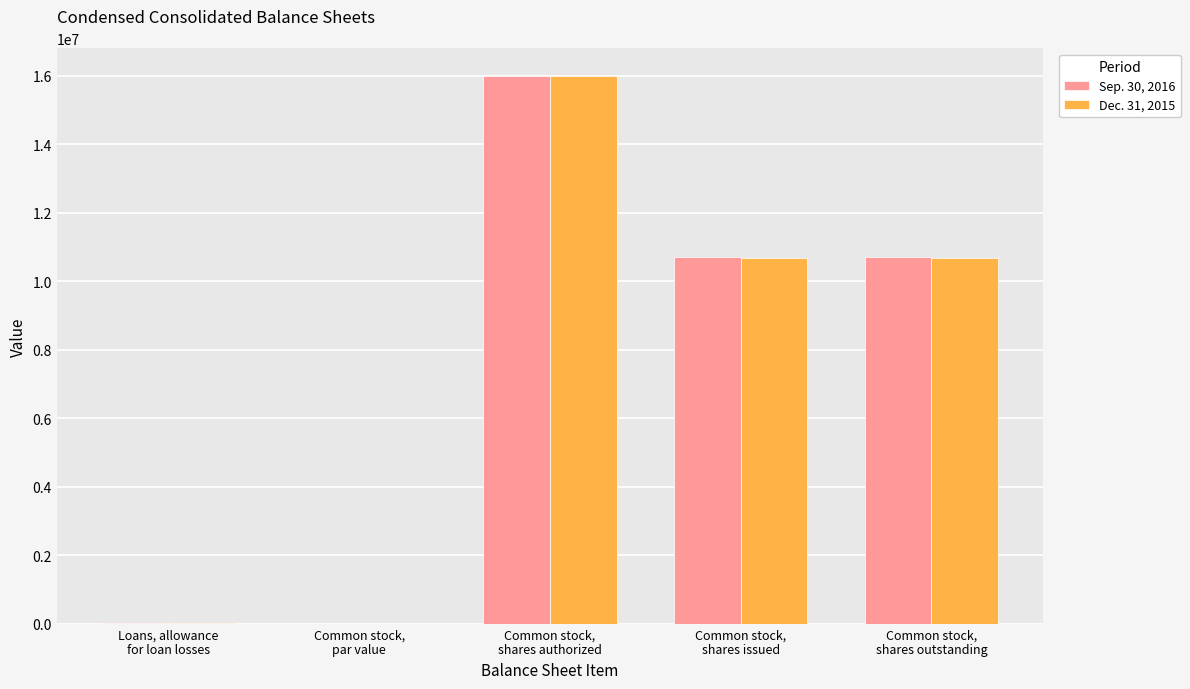

Read the Dec. 31, 2015 value at Common stock,
shares issued, to the nearest 50.

10676550